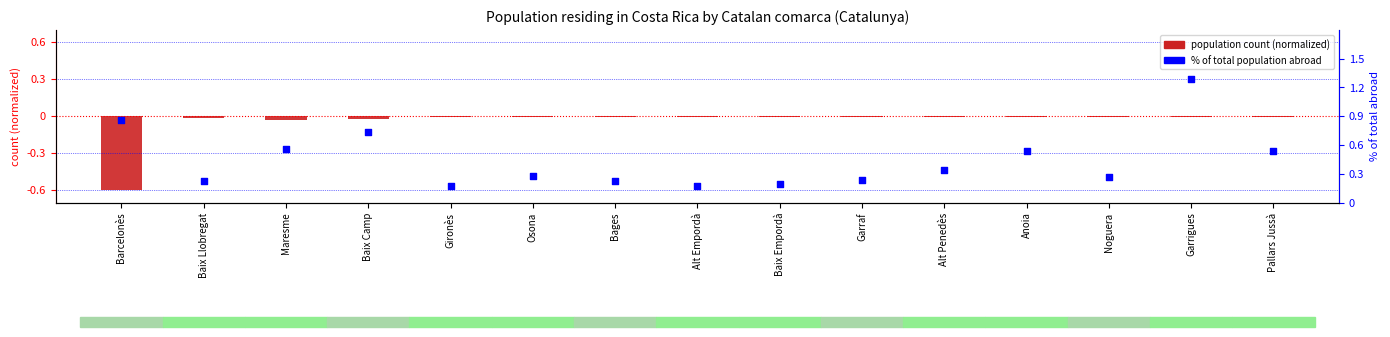

What is the total value across all series at Gironès?

0.2